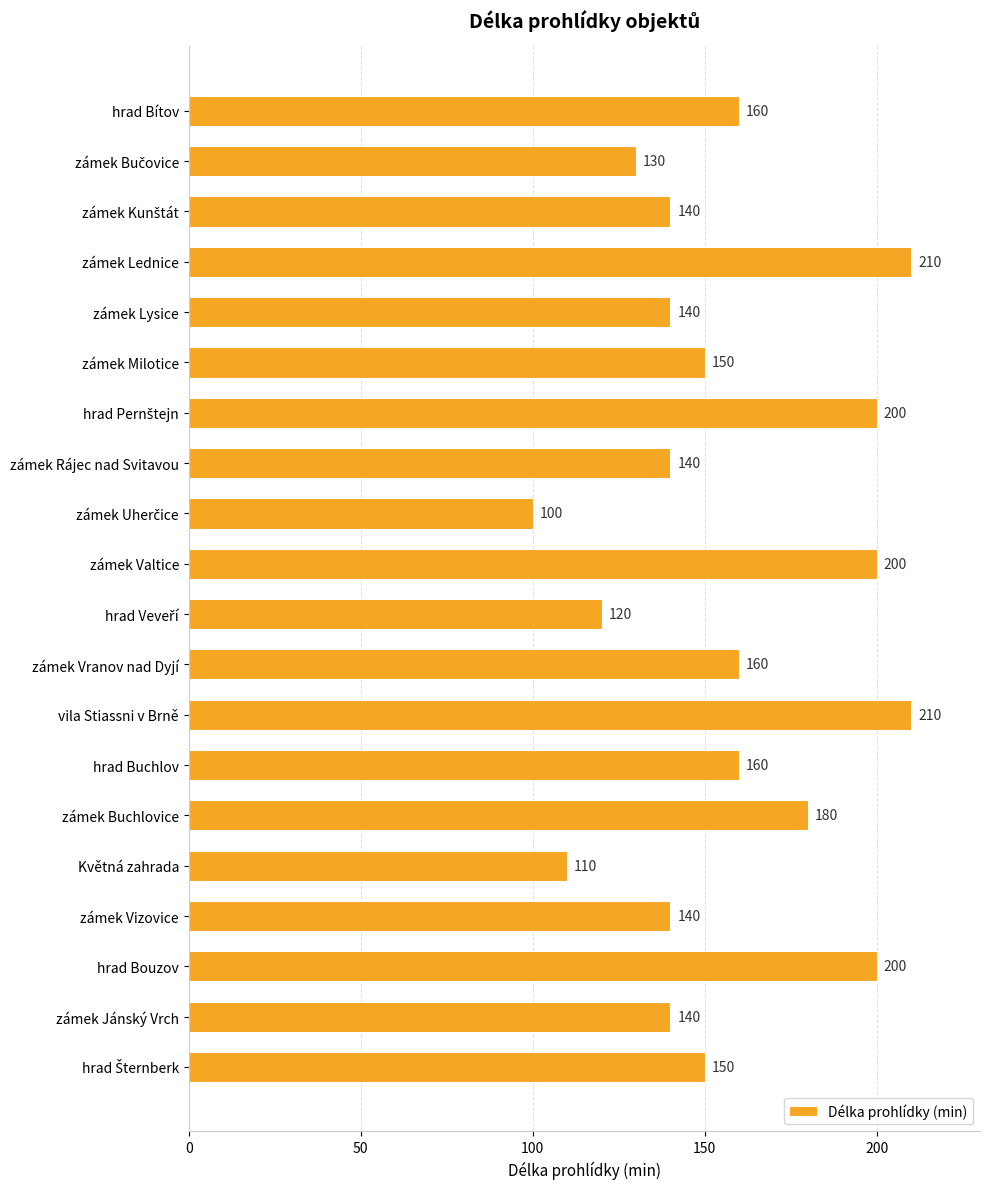

The value at hrad Bítov is 240. True or false?

False